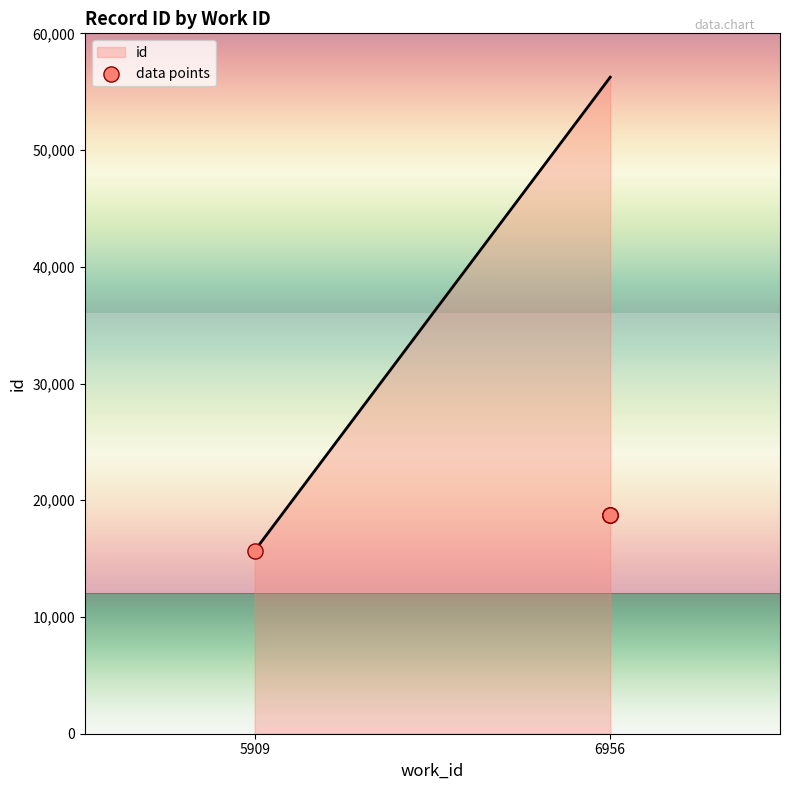

Between 6956 and 6956, which is larger?

6956